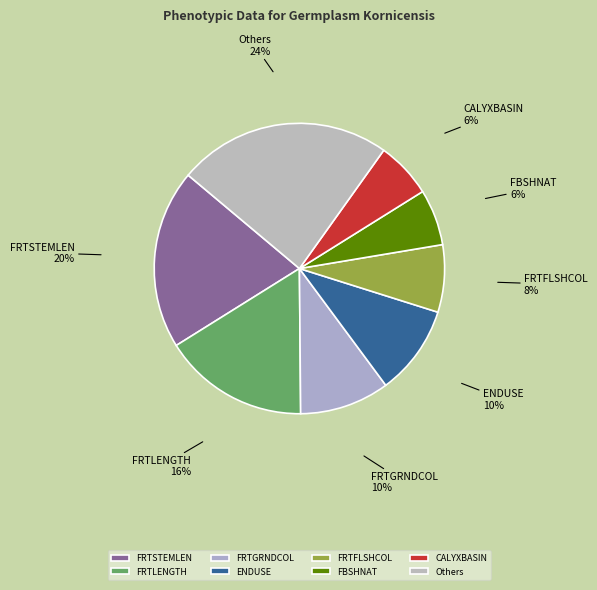

The Others slice represents 24% of the pie. True or false?

True